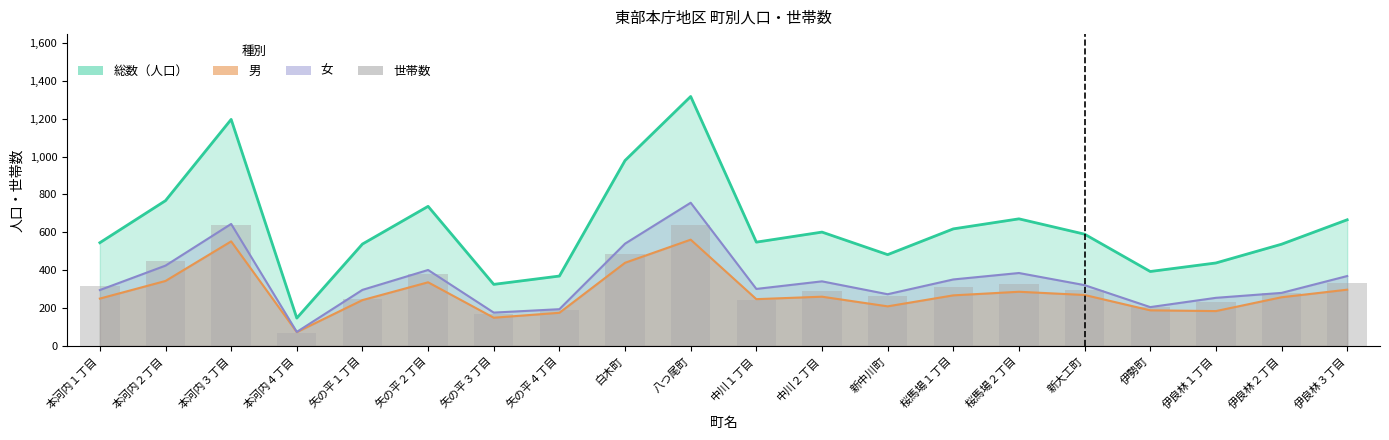

At which label does the data first exceed 297?

本河内１丁目